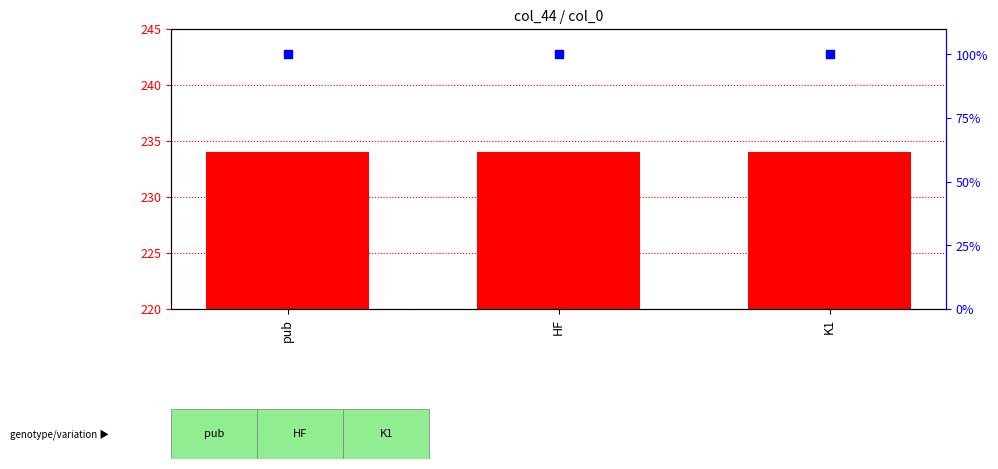

What is the total value across all series at HF?

334